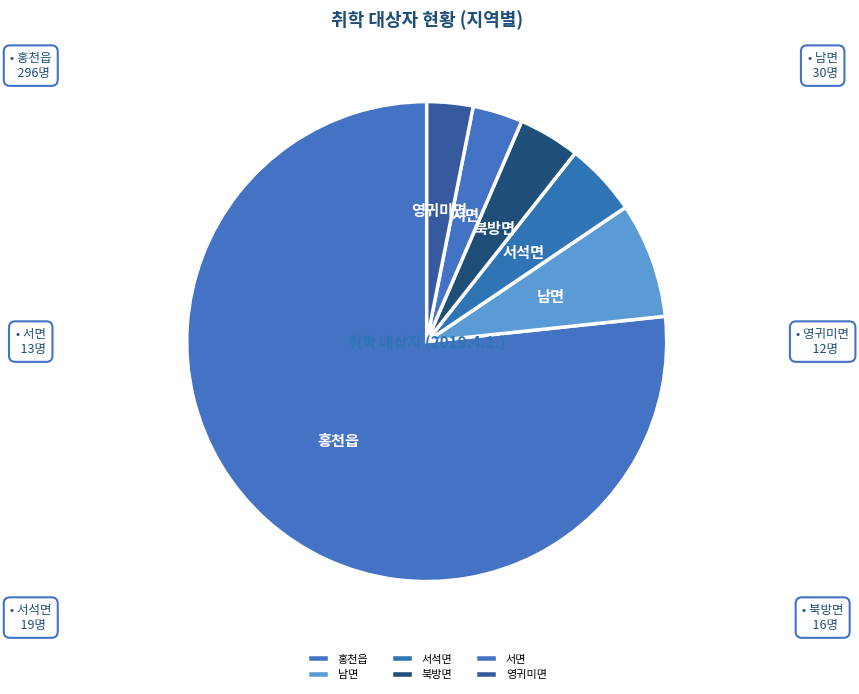

How many slices are in this pie chart?

6